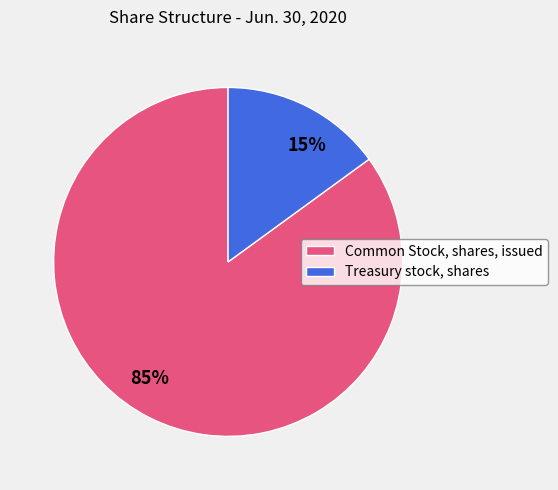

Count the number of slices in the pie.

2